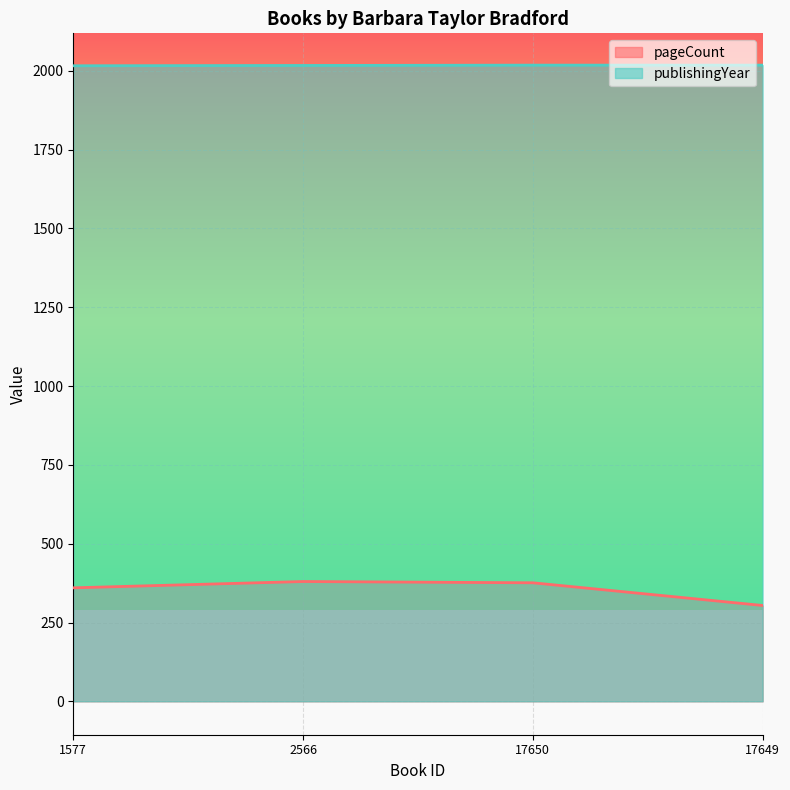

What are all the series names shown in the legend?

pageCount, publishingYear